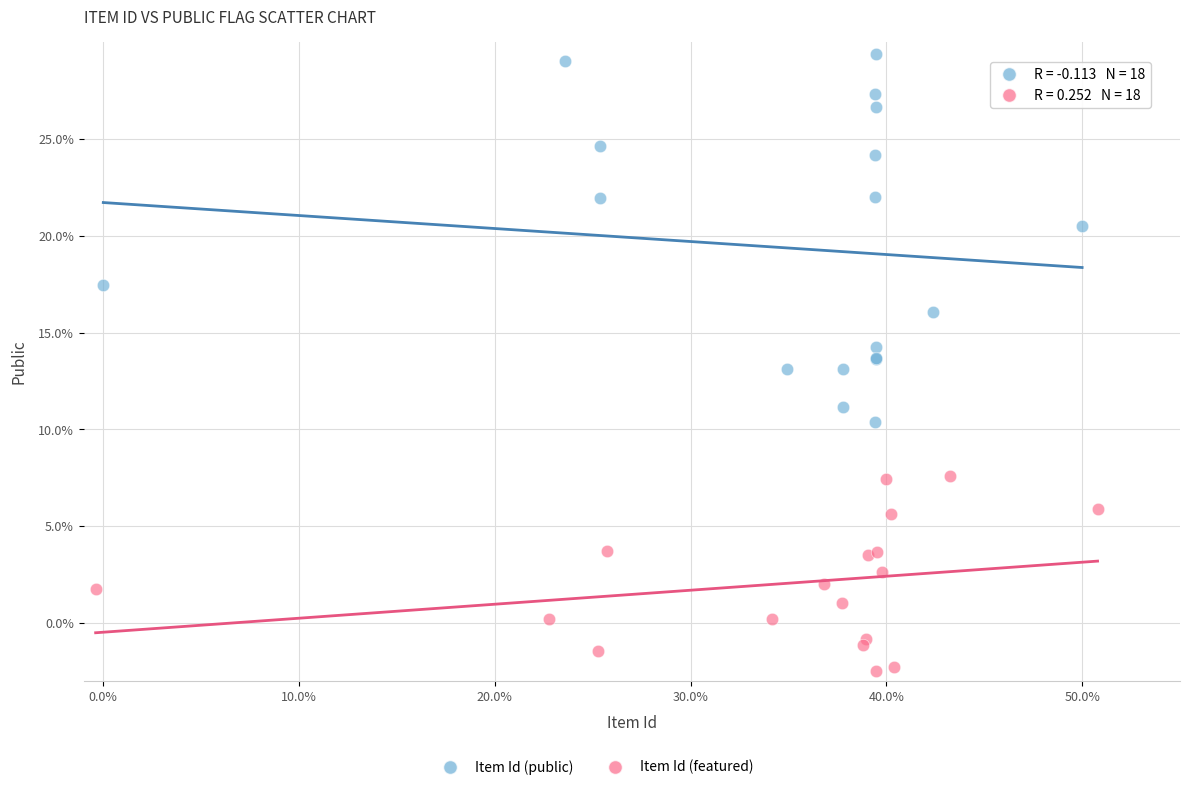

Which series contains the highest Y value?

Item Id (public)